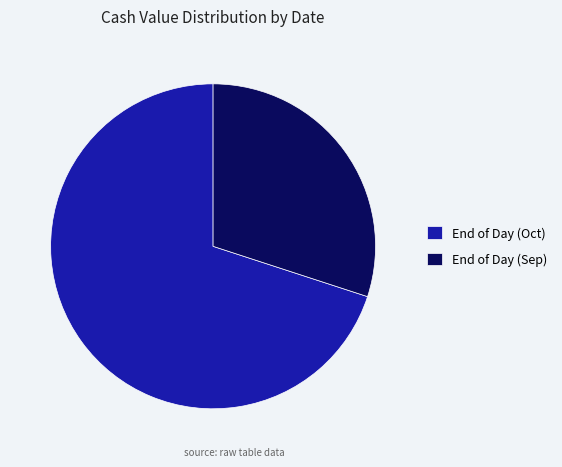

What is the smallest slice in the pie chart?

End of Day (Sep)